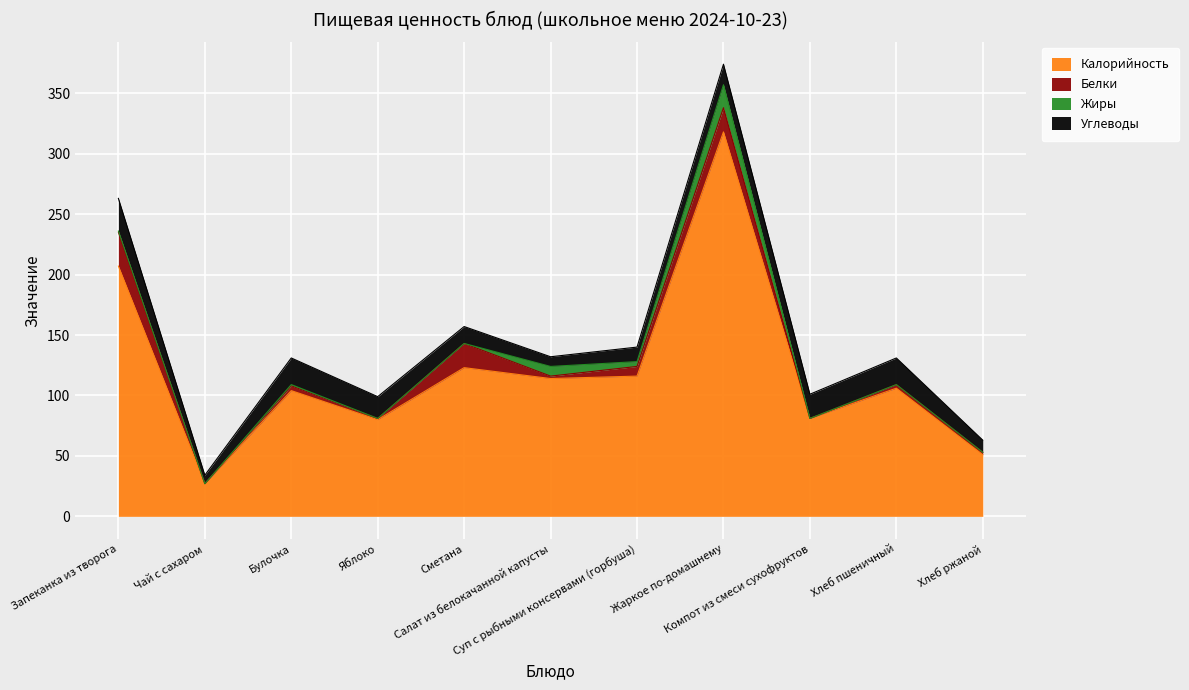

How many interior local peaks does the Жиры series have?

3